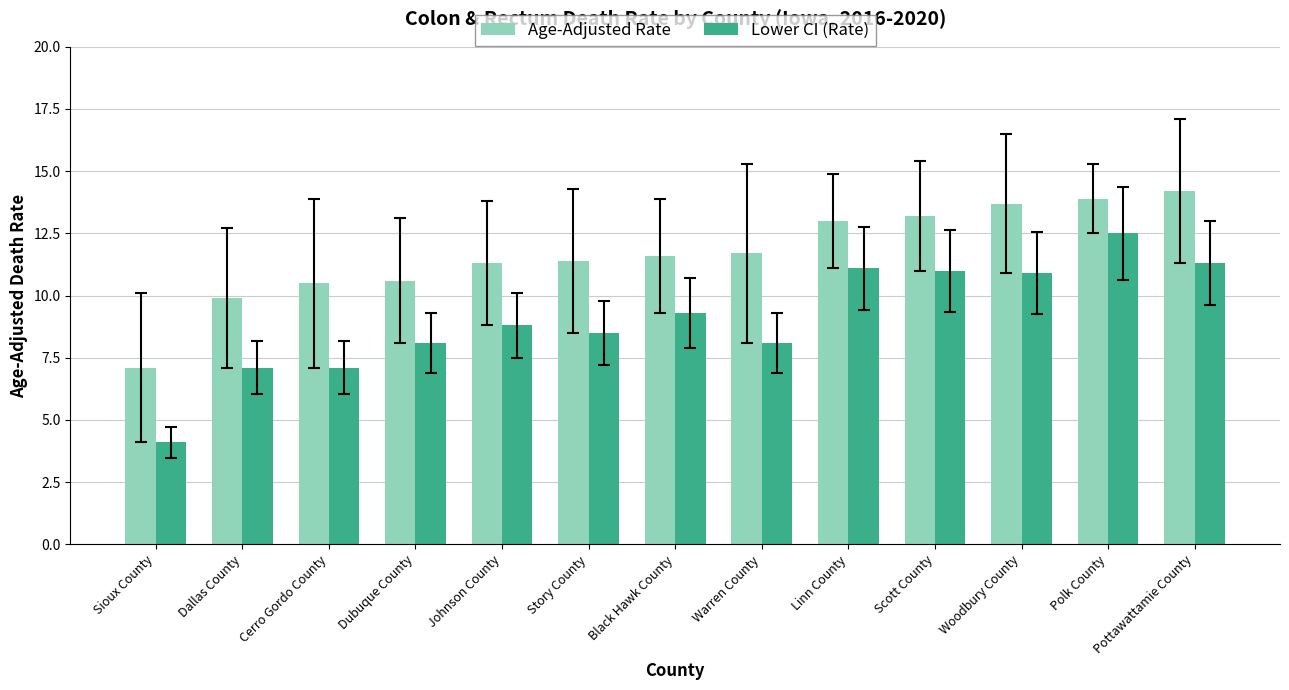

Which category has the lowest value in the Age-Adjusted Rate series?

Sioux County